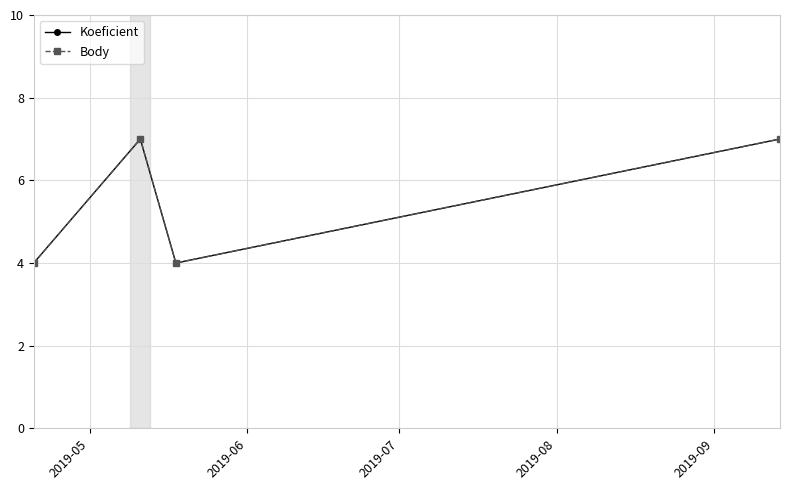

Does the chart have visible grid lines?

Yes